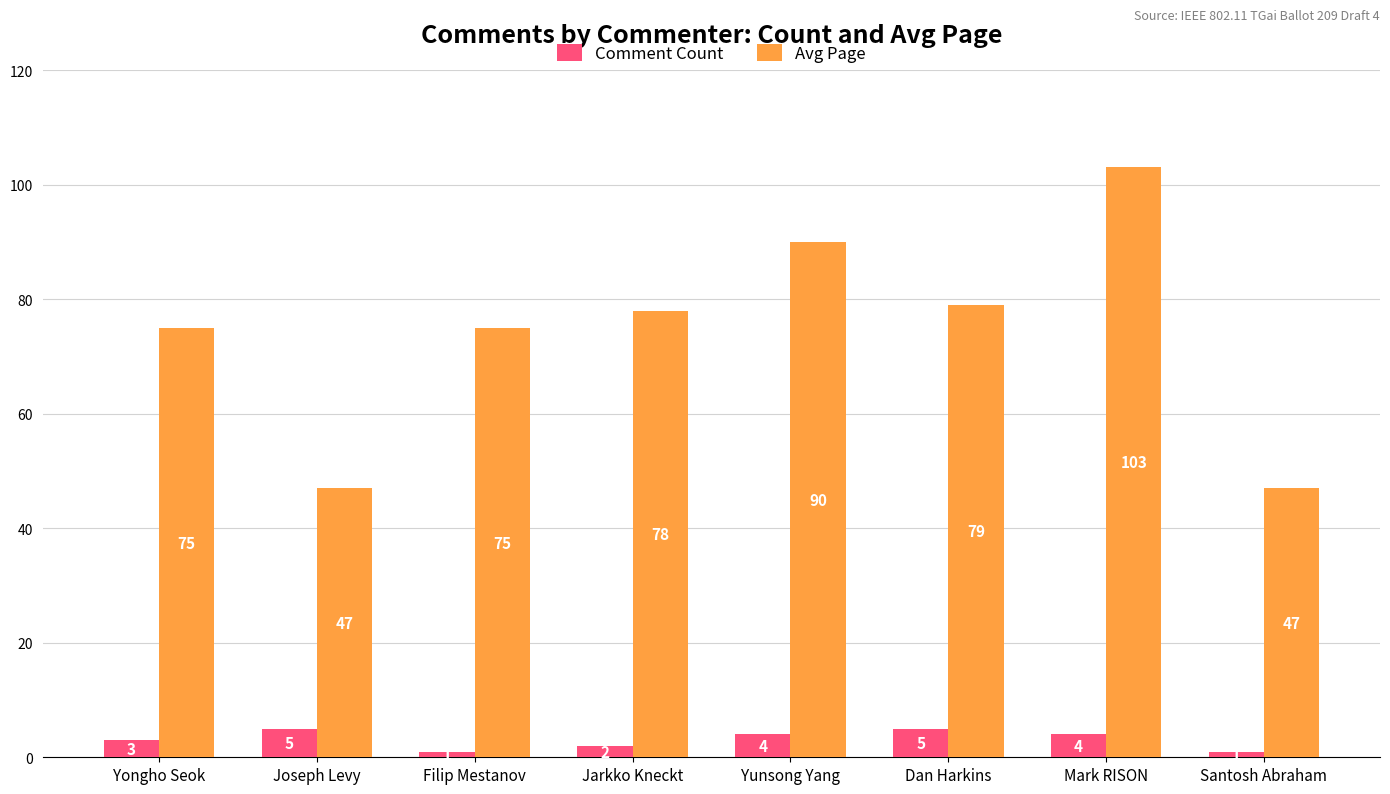

How many Comment Count values are between 2 and 5?

6